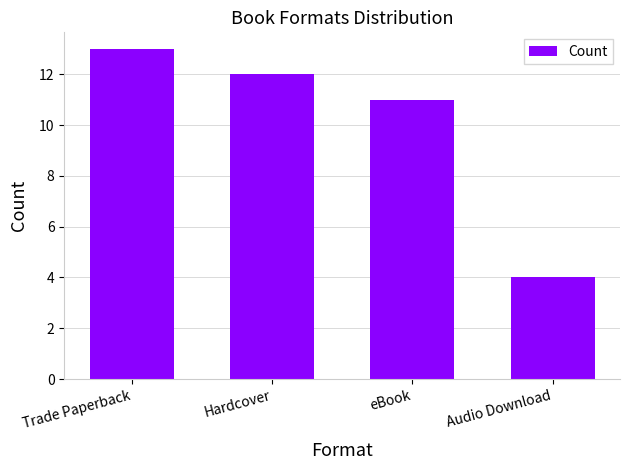

What is the difference between the second highest and minimum values?

8